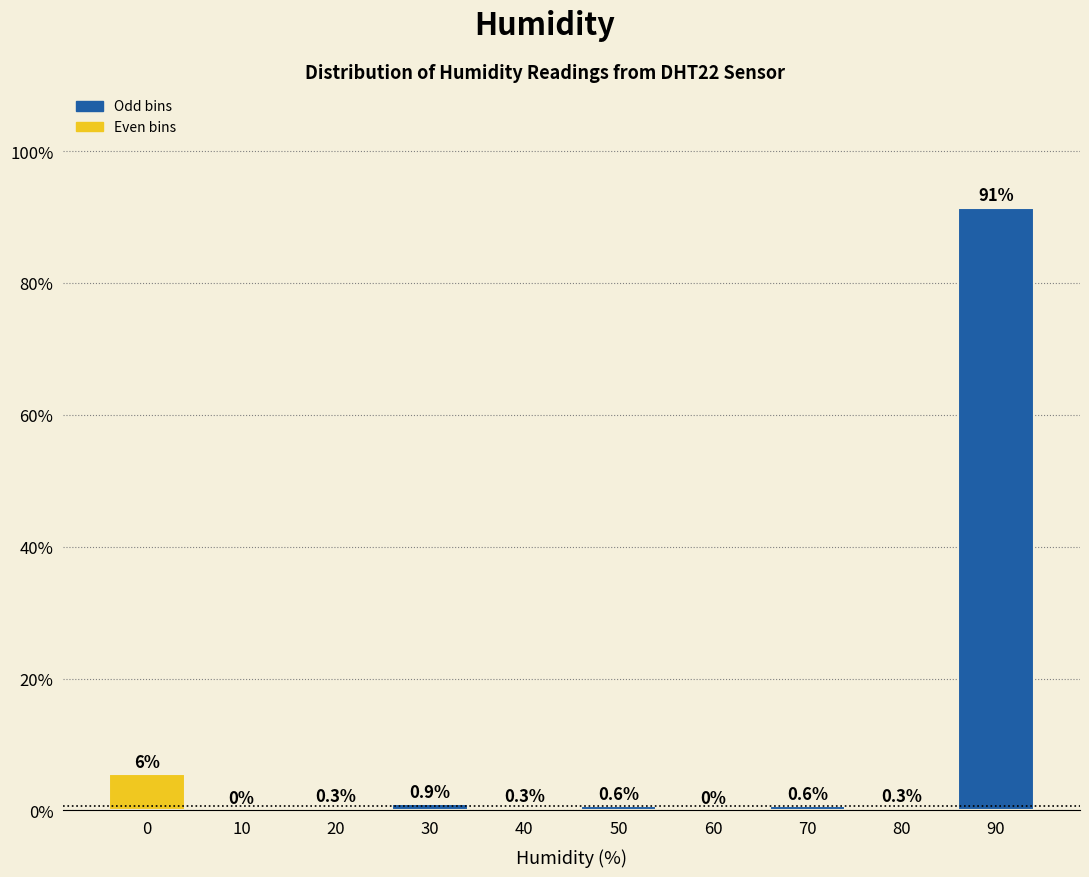

Reading right to left, transcribe all the data shown in this chart.

90=91.4	80=0.3	70=0.6	60=0.0	50=0.6	40=0.3	30=0.9	20=0.3	10=0.0	0=5.5